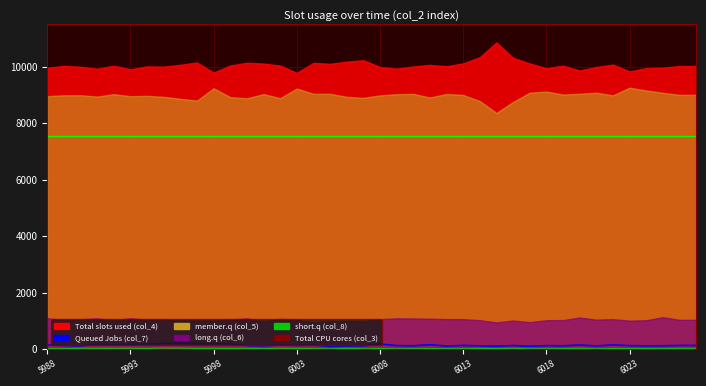

At which category does col_6 reach its first local valley?

5989